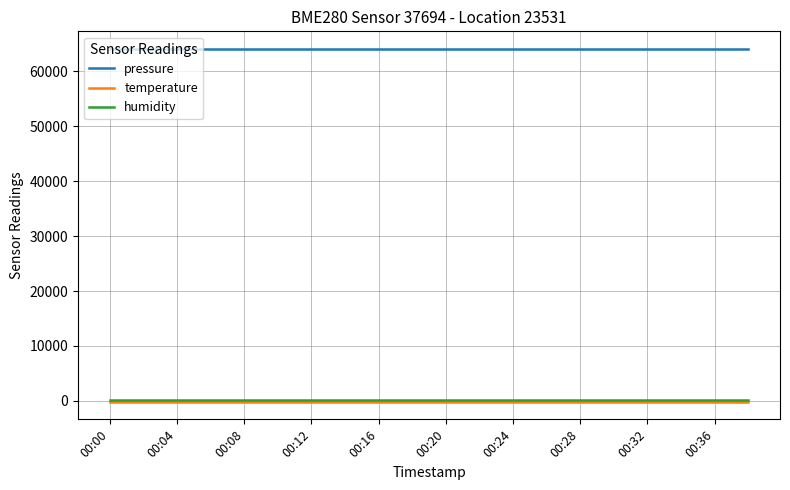

What are all the series names shown in the legend?

pressure, temperature, humidity